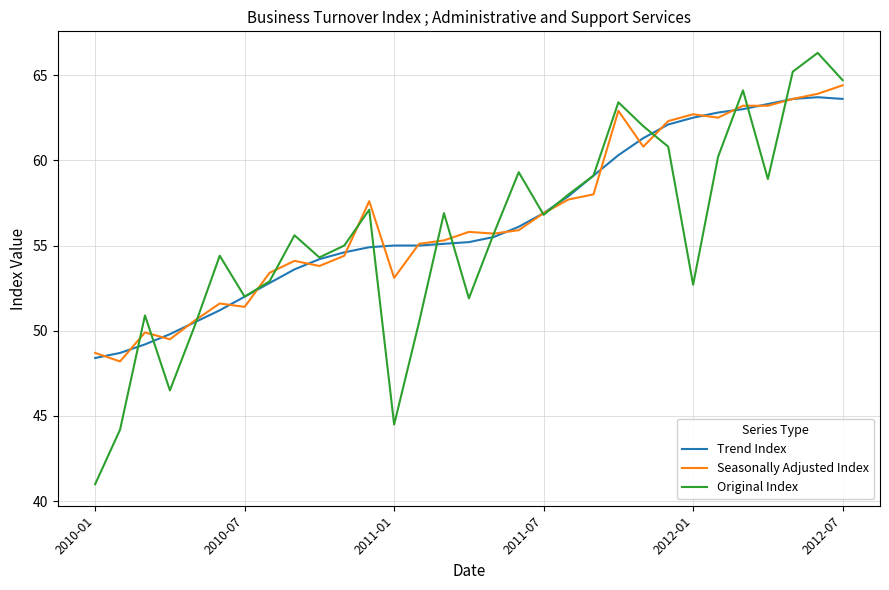

What are all the series names shown in the legend?

Trend Index, Seasonally Adjusted Index, Original Index